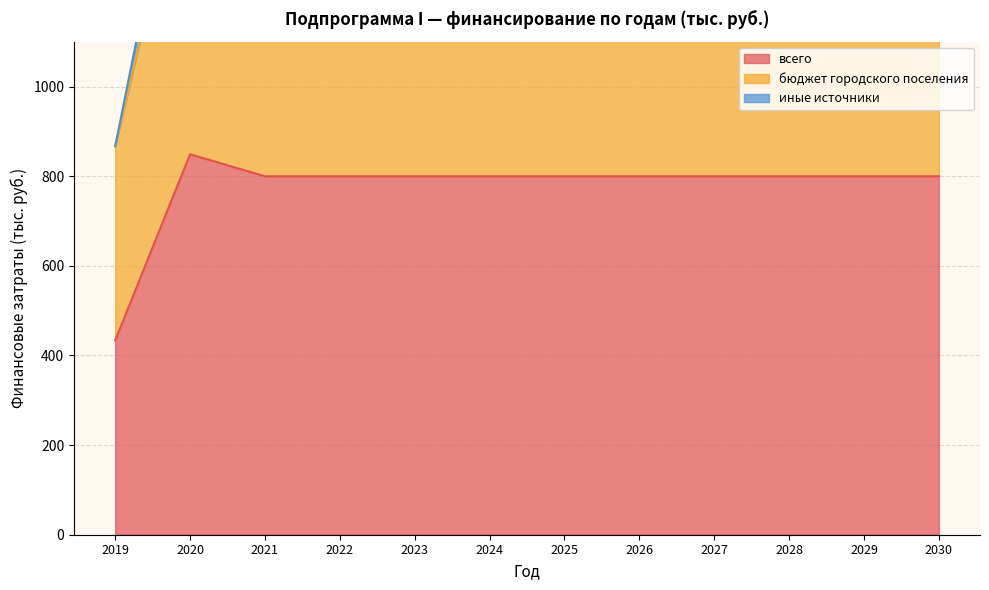

Reading right to left, what are all the values shown in this chart?

всего: 800.0	800.0	800.0	800.0	800.0	800.0	800.0	800.0	800.0	800.0	849.0	433.5
бюджет городского поселения: 1480.0	1480.0	1480.0	1480.0	1480.0	1480.0	1480.0	1480.0	1480.0	1480.0	1578.0	867.0
иные источники: 1600.0	1600.0	1600.0	1600.0	1600.0	1600.0	1600.0	1600.0	1600.0	1600.0	1698.0	867.0